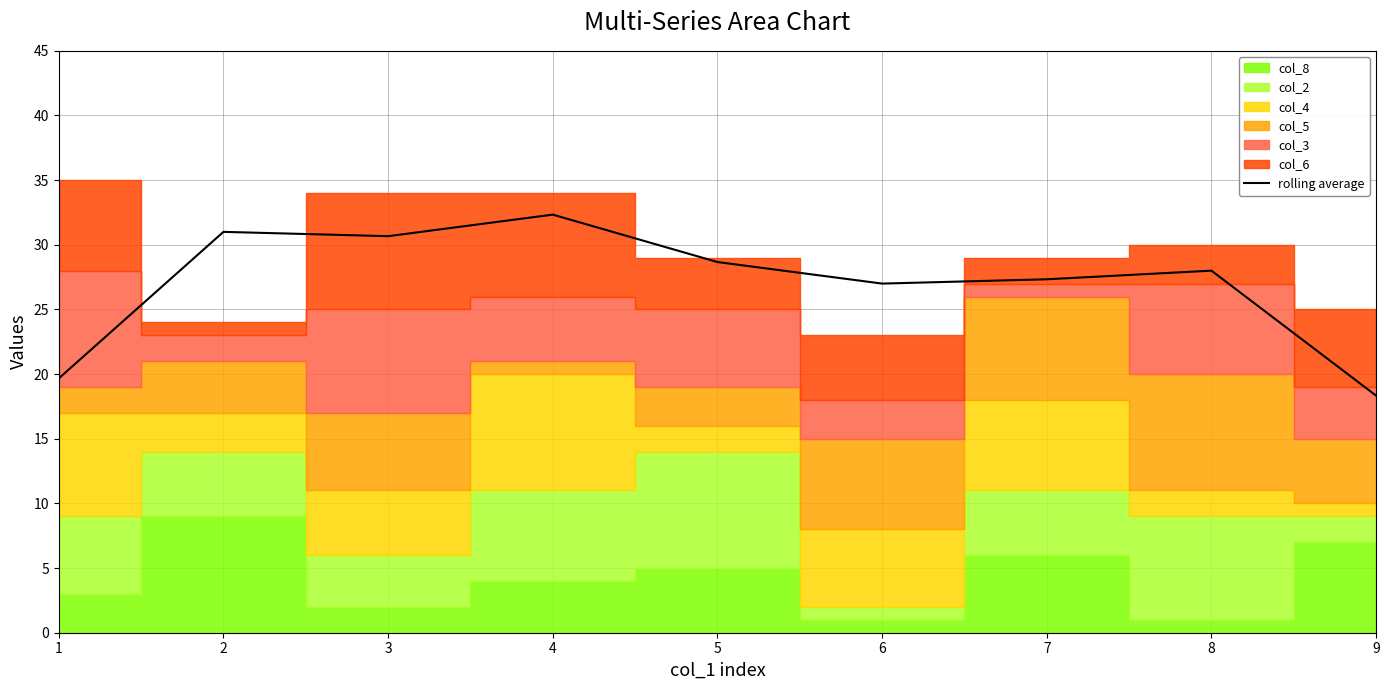

Reading left to right, extract all data points from this chart.

1=19.7	2=31.0	3=30.7	4=32.3	5=28.7	6=27.0	7=27.3	8=28.0	9=18.3